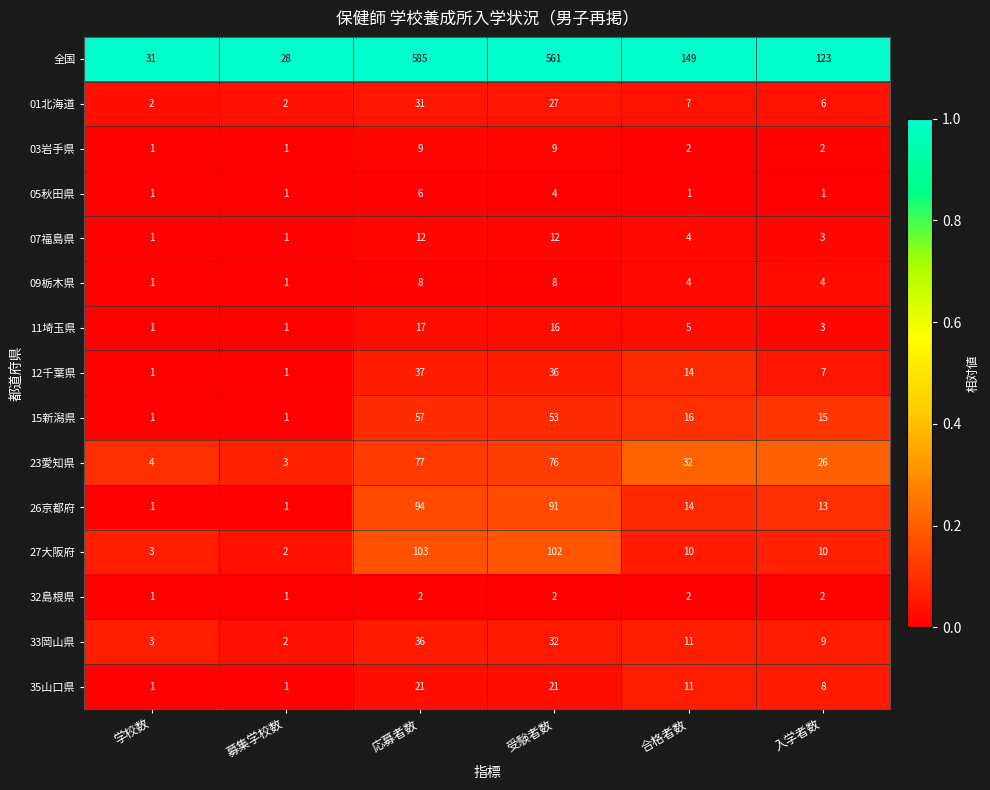

What is the average value of the 07福島県 series?

6